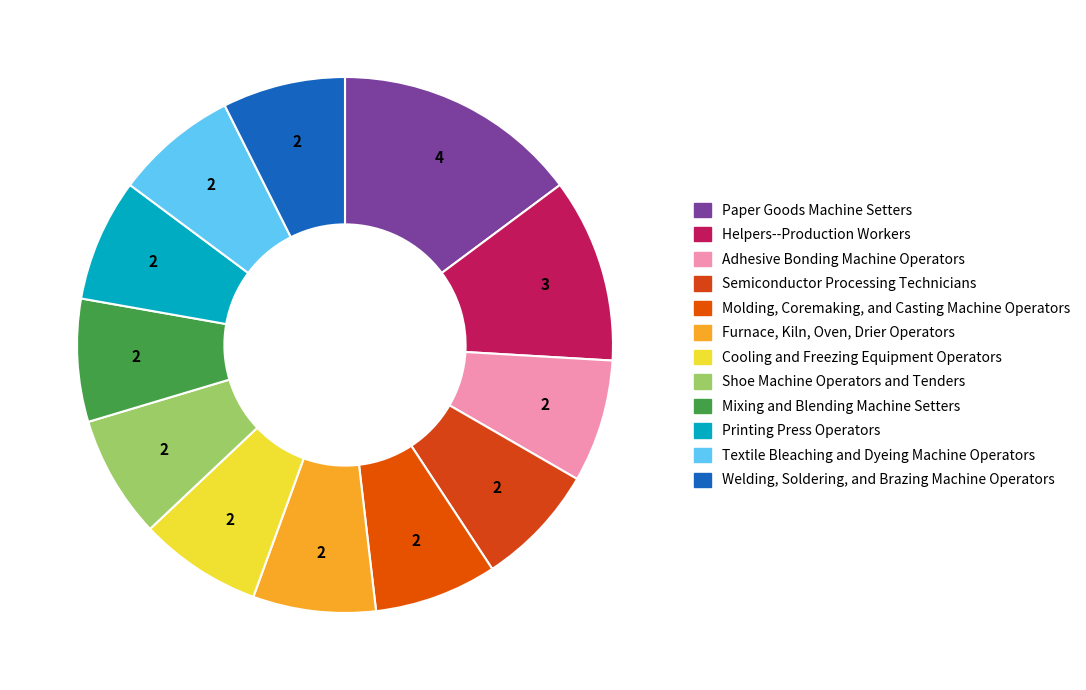

The Cooling and Freezing Equipment Operators slice represents 1% of the pie. True or false?

False